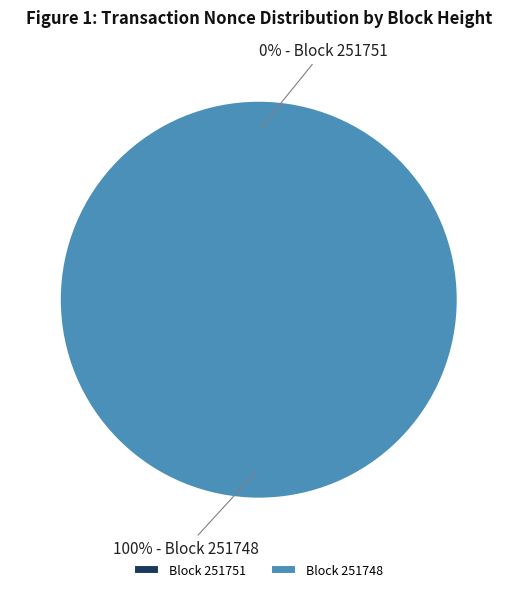

How many segments does this pie chart have?

2